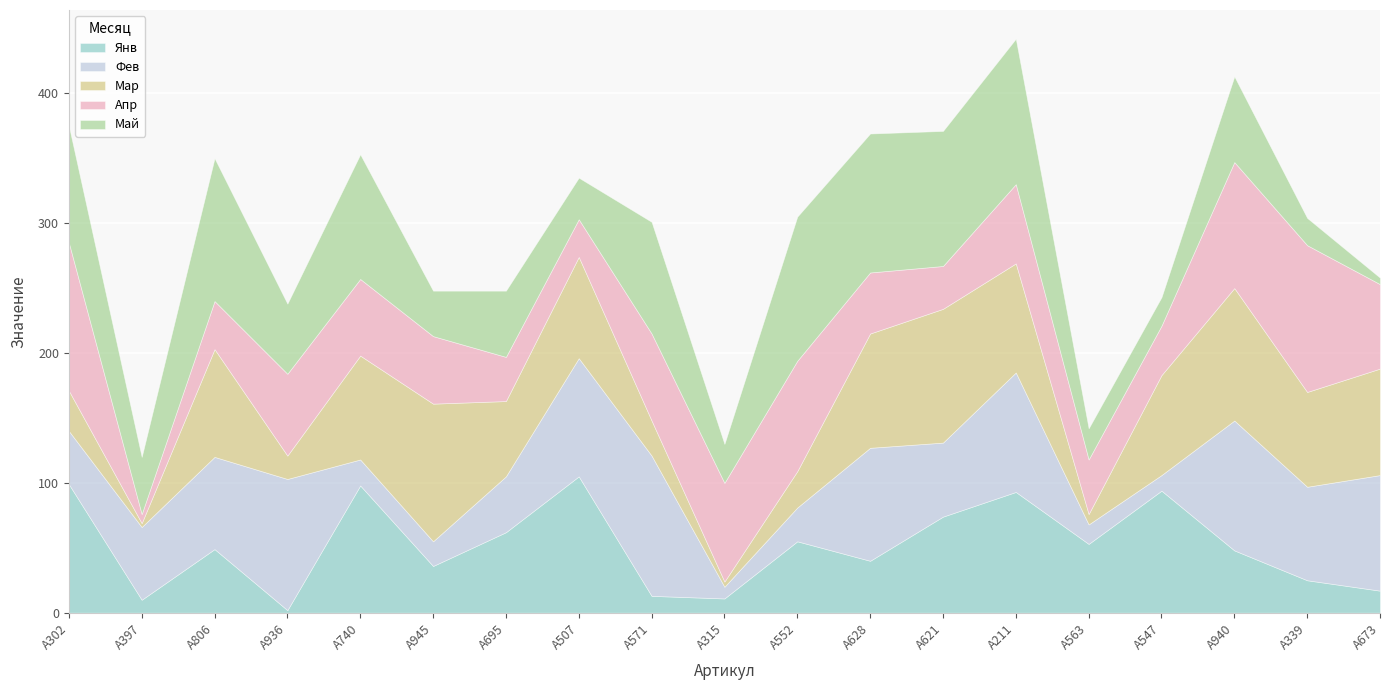

What is the minimum value shown in the chart?

2